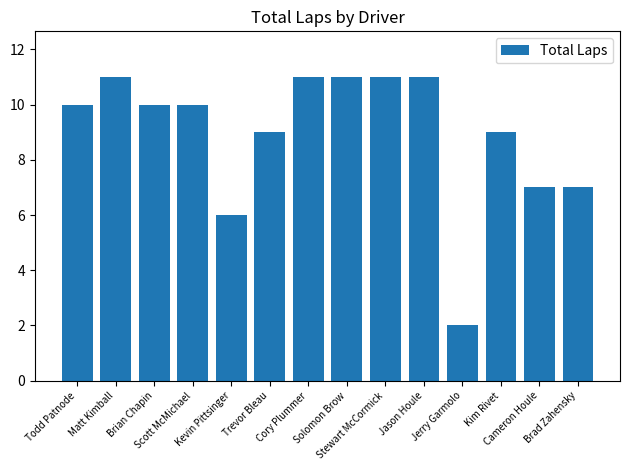

What is the difference between the second highest and second lowest values?

5